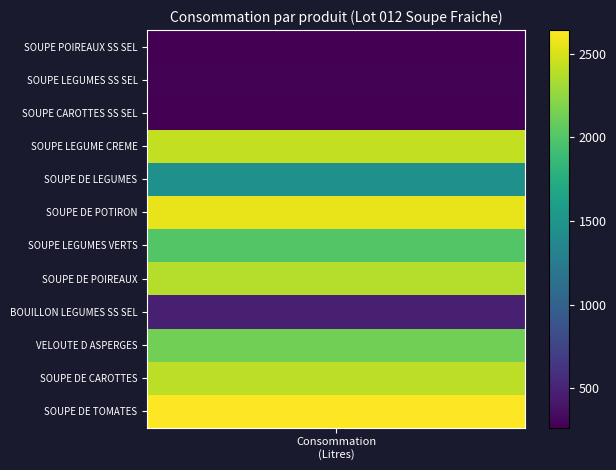

Rank the categories by value from lowest to highest.

SOUPE POIREAUX SS SEL, SOUPE CAROTTES SS SEL, SOUPE LEGUMES SS SEL, BOUILLON LEGUMES SS SEL, SOUPE DE LEGUMES, SOUPE LEGUMES VERTS, VELOUTE D ASPERGES, SOUPE DE POIREAUX, SOUPE DE CAROTTES, SOUPE LEGUME CREME, SOUPE DE POTIRON, SOUPE DE TOMATES